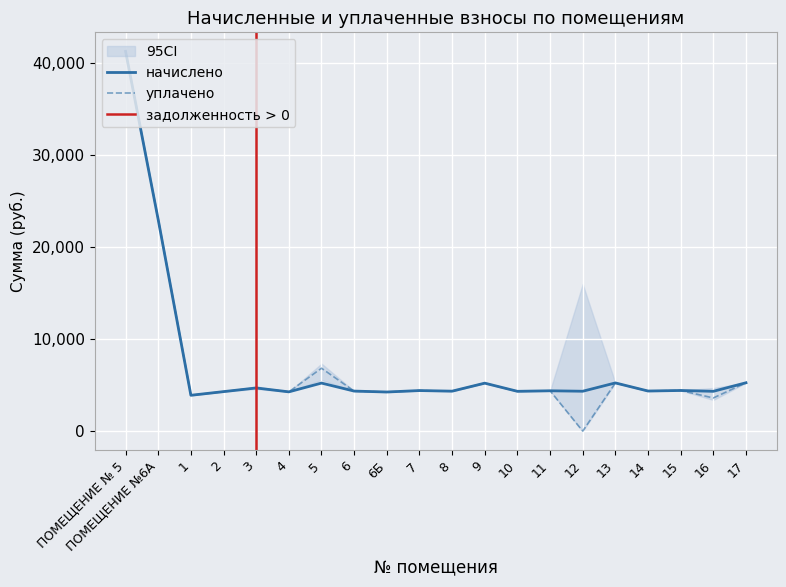

True or false: начислено has more than 2 interior local peaks.

True